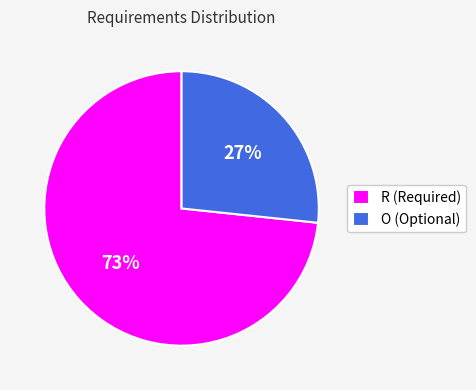

To the nearest percent, what percentage of the pie is O?

27%